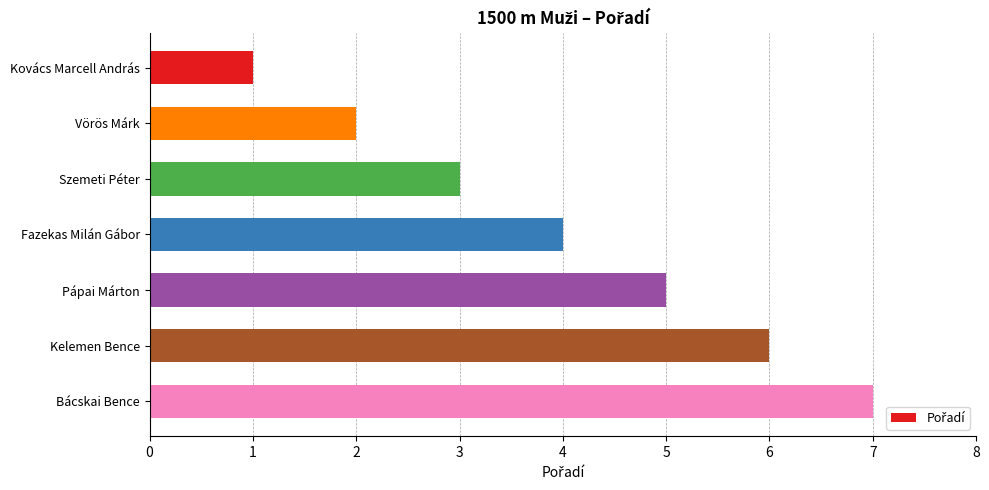

How many bars are there in total?

7